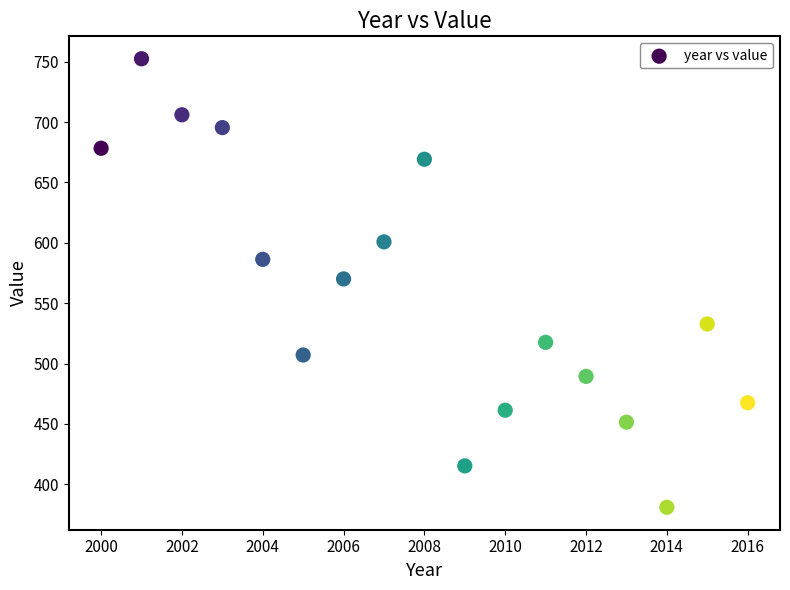

What Y value in the scatter plot is closest to 566?

570.1